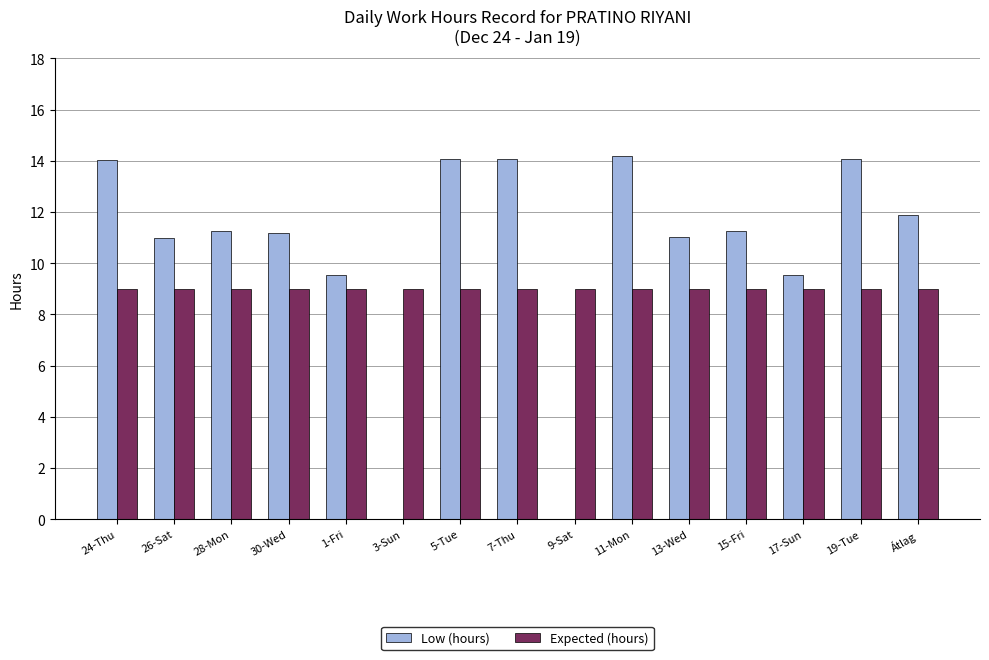

Which series has the largest total across all categories?

Low (hours)